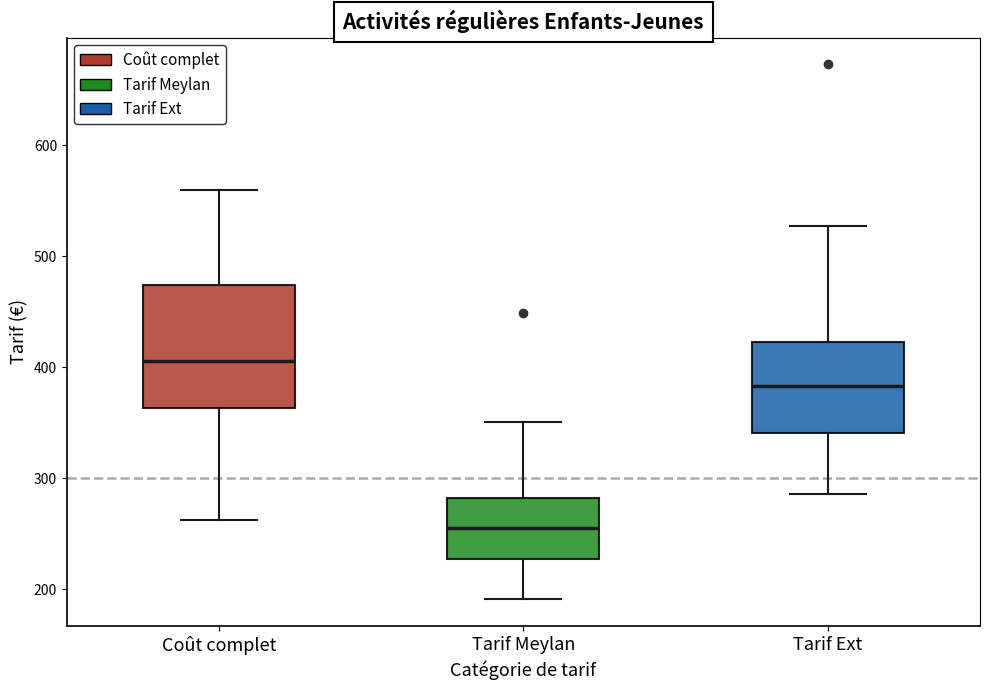

Reading left to right, read every box against the y-axis: the position of its median line, the range the box covers, and the ends of its whiskers. The values are not printed on the chart, so give them approximately, as read against the axis.

Coût complet: median 410, box 360 to 470, whiskers 260 to 560
Tarif Meylan: median 260, box 230 to 280, whiskers 190 to 350
Tarif Ext: median 380, box 340 to 420, whiskers 290 to 530